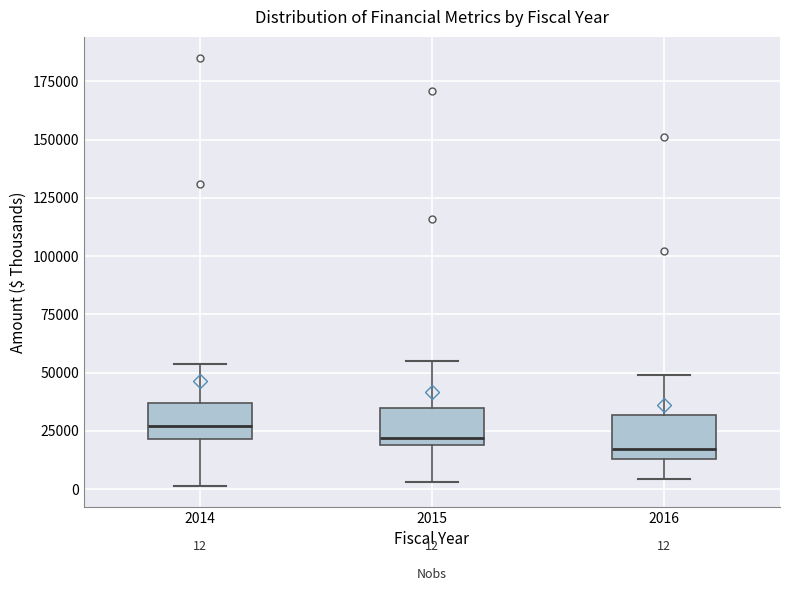

Which box has the highest median line?

2014